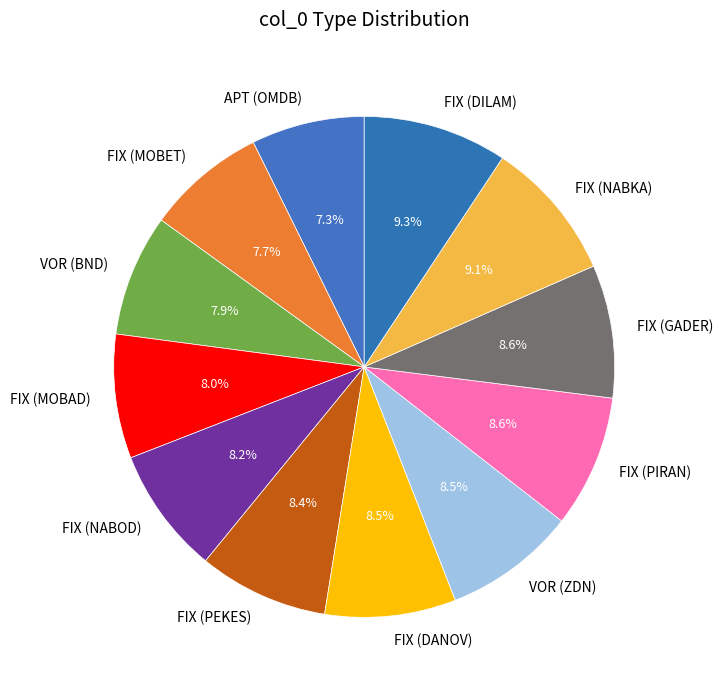

How many slices are in this pie chart?

12